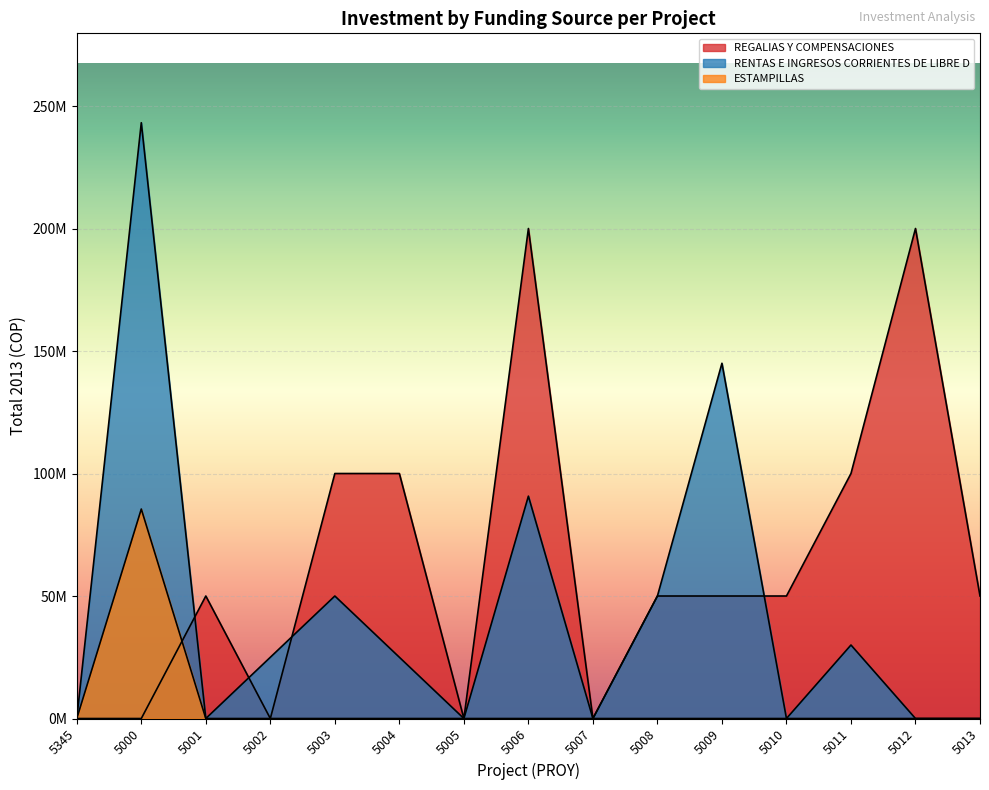

Which category has the lowest value in the RENTAS E INGRESOS CORRIENTES DE LIBRE D series?

5345